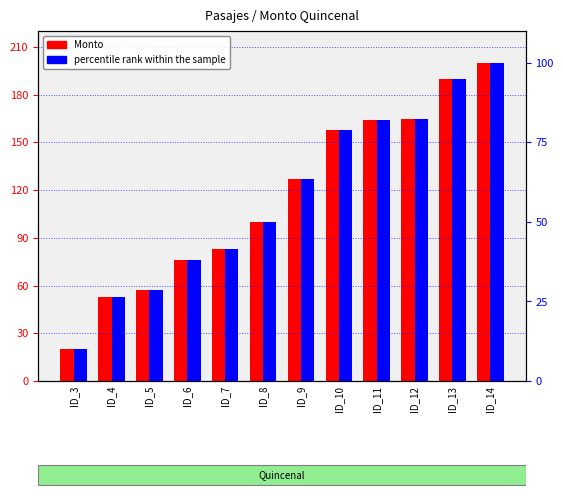

What is the value of the Monto bar at the 4th from the left?

76.0